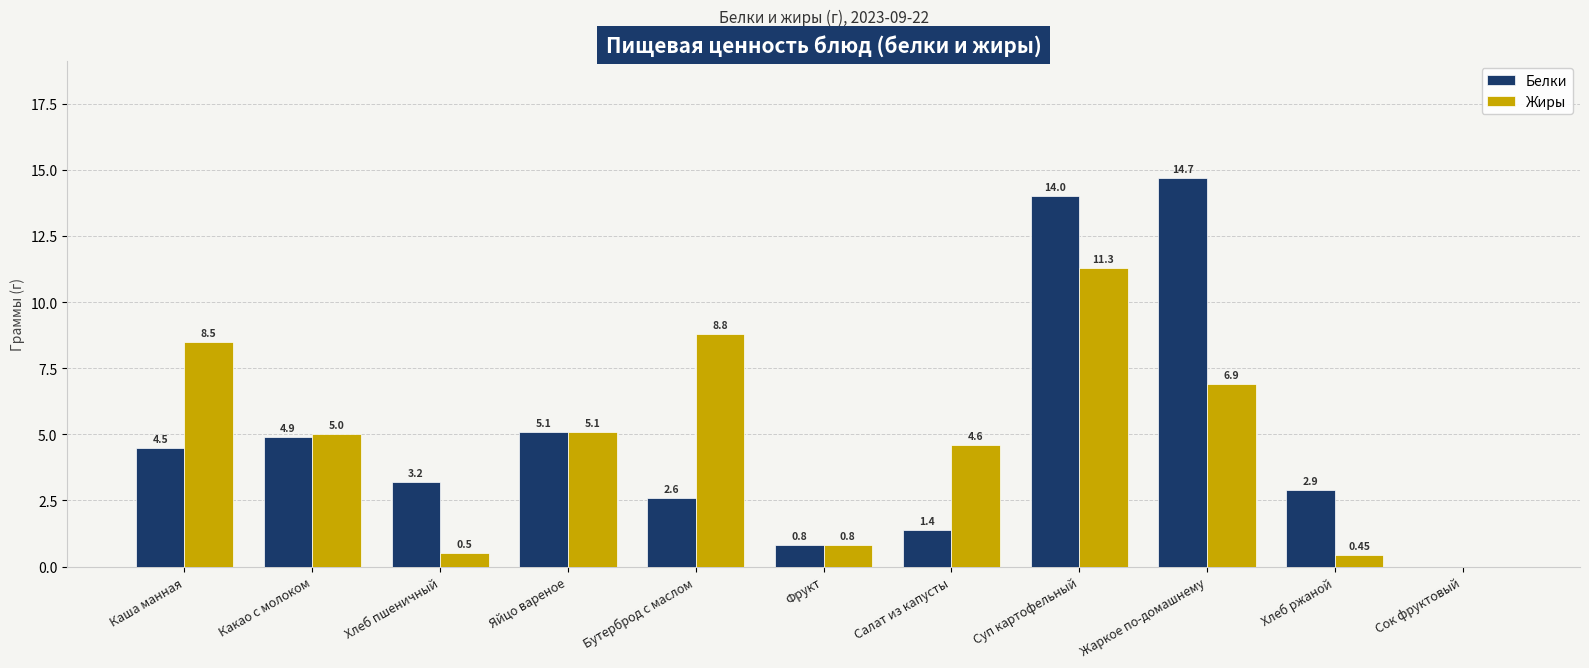

What is the sum of all Белки values?

54.1